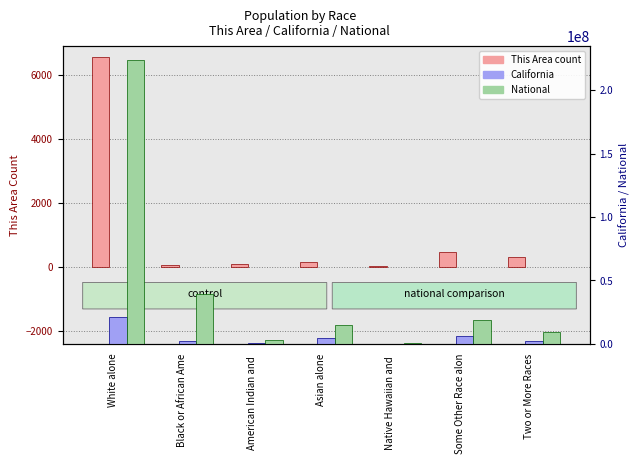

Reading left to right, transcribe all the data shown in this chart.

This Area (count): 6564	57	70	155	5	451	294
California: 21453934	2299072	362801	4861007	144386	6317372	1815384
National: 223553265	38929319	2932248	14674252	540013	19107368	9009073